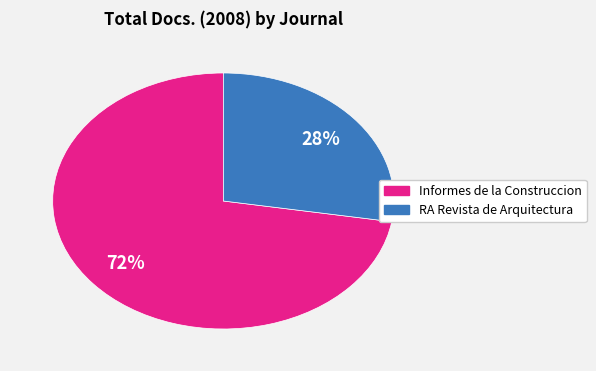

How many segments does this pie chart have?

2